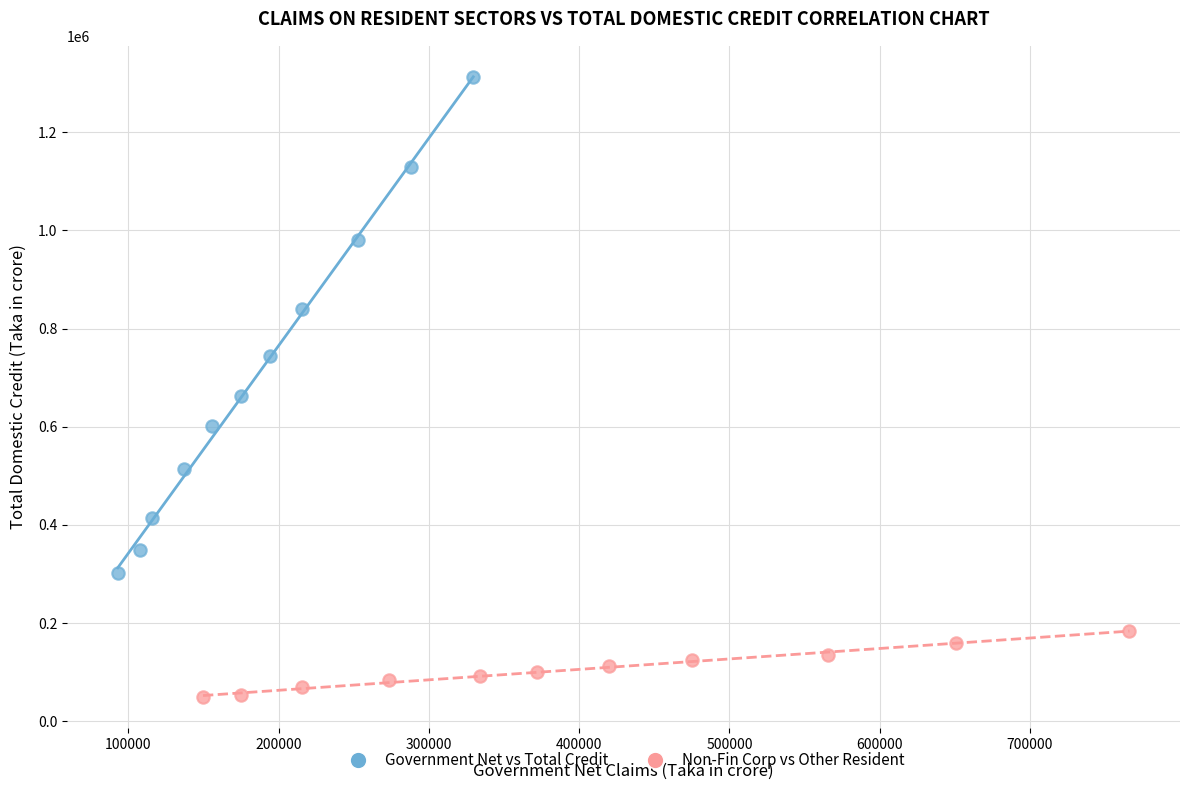

Which series contains the highest Y value?

Government Net vs Total Credit